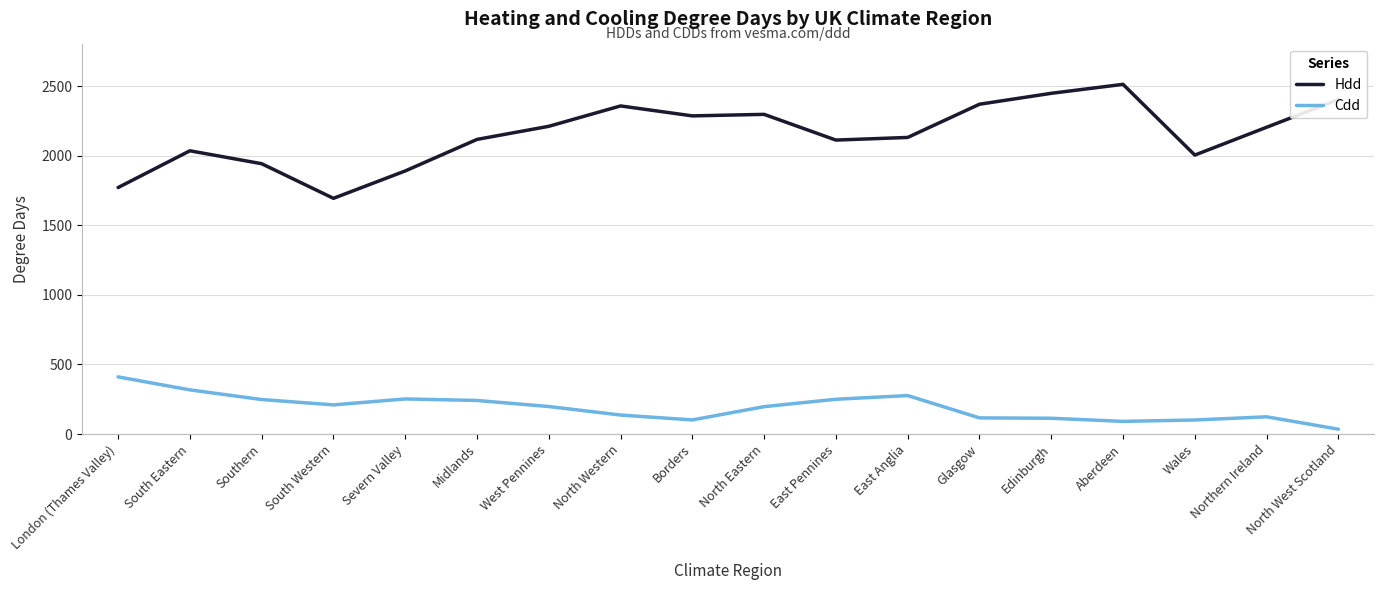

Is the value of Hdd at South Eastern greater than the value of Cdd at South Eastern?

Yes